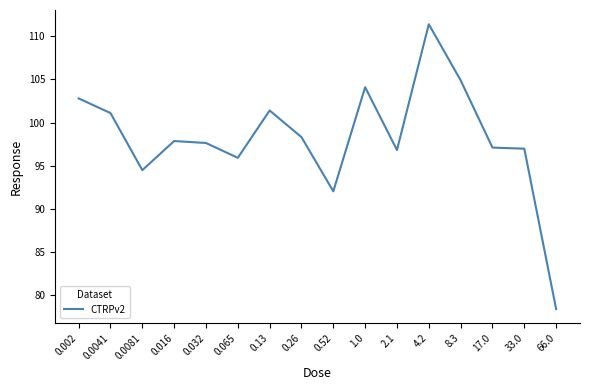

What is the change in value from 1.0 to 4.2?

+7.3